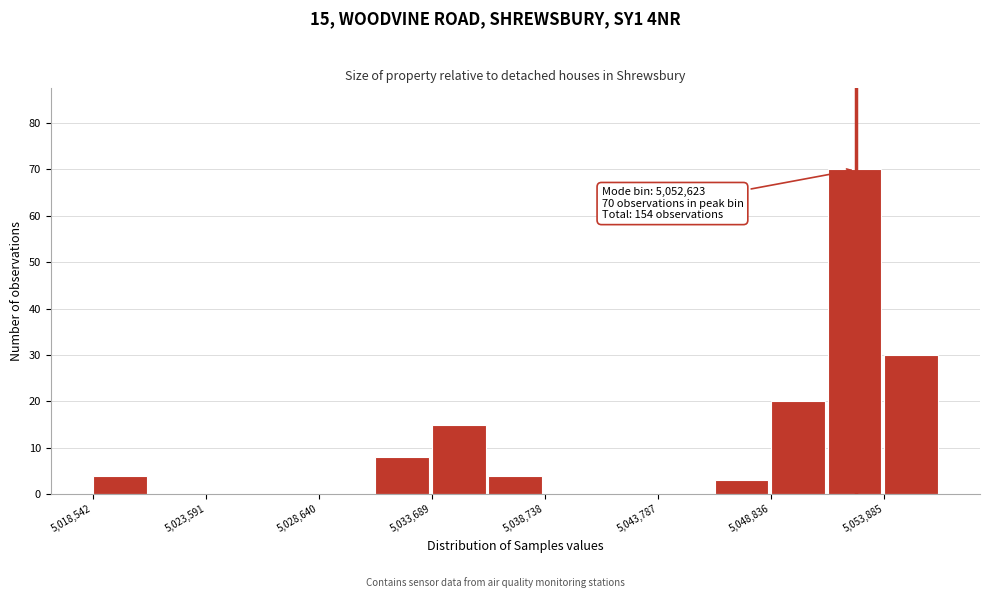

Around what value on the x-axis is the tallest bar? Give the approximate position of its centre, as read against the axis.

5053000